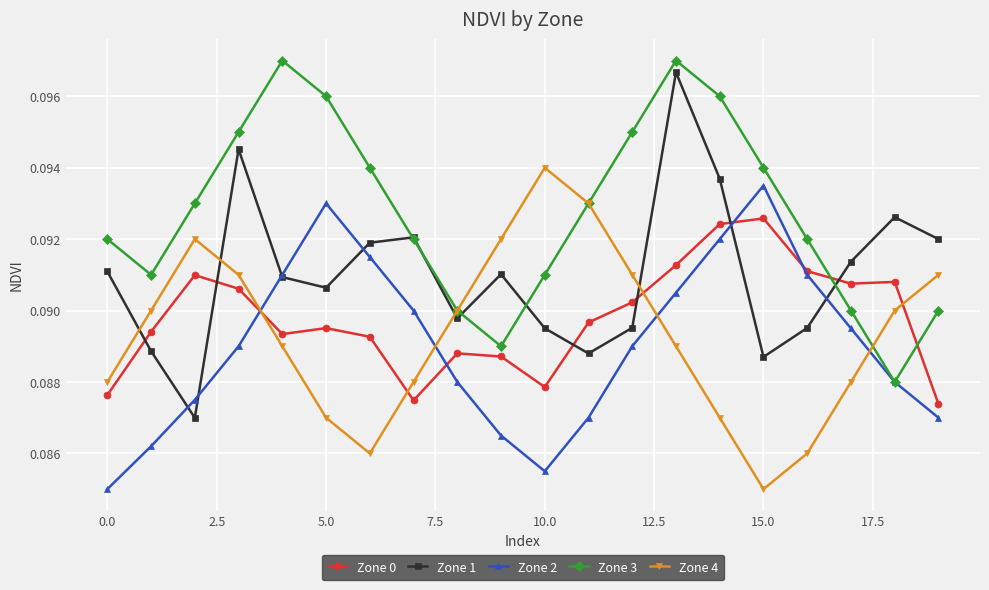

At how many categories does at least one series exceed 0?

20